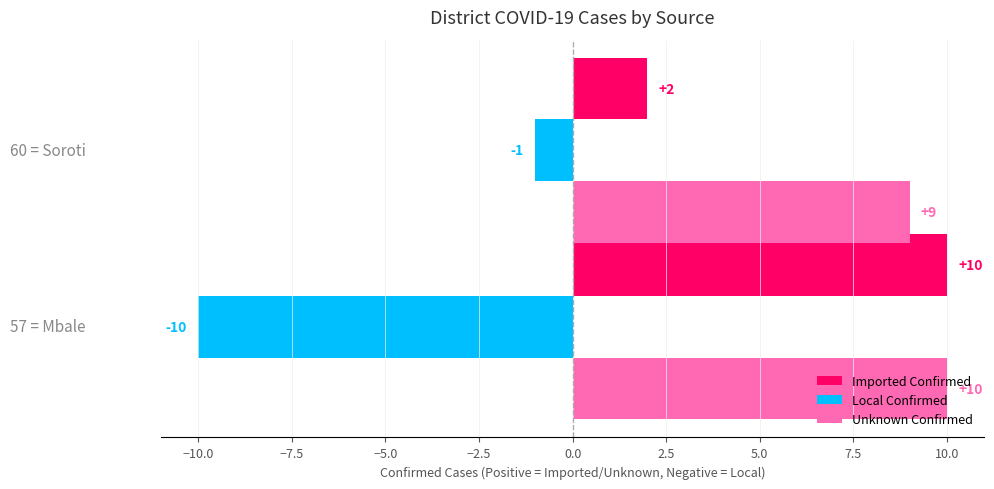

Which series has the widest spread of values?

Local Confirmed